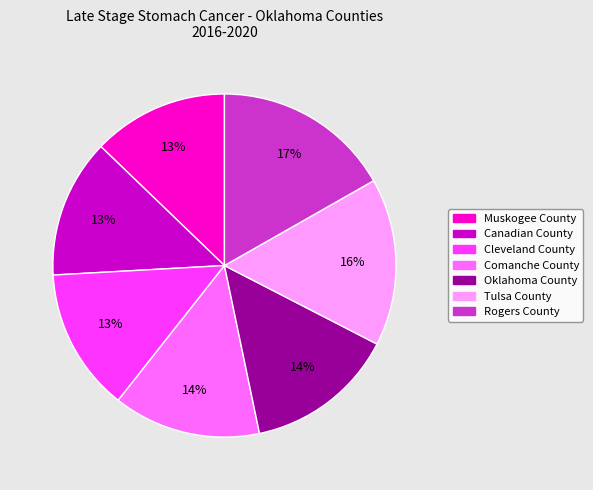

Is there any slice that represents more than half of the pie?

No